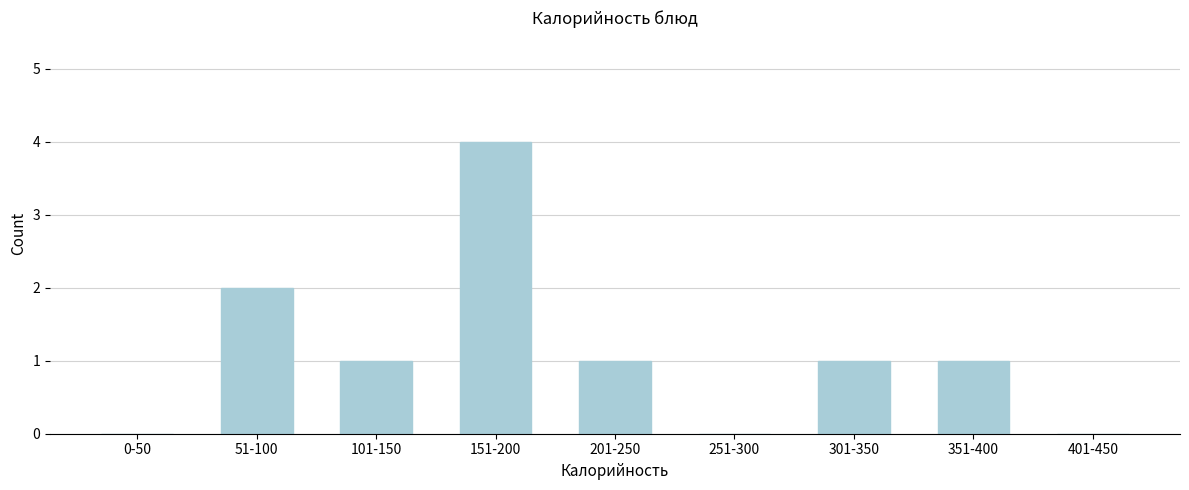

Reading left to right, what are all the values shown in this chart?

0-50=0	51-100=2	101-150=1	151-200=4	201-250=1	251-300=0	301-350=1	351-400=1	401-450=0